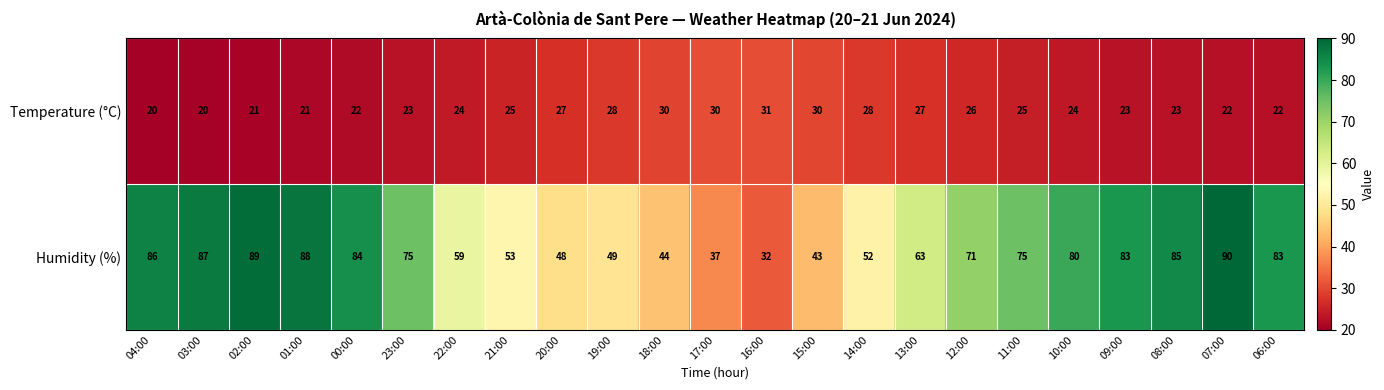

Which label corresponds to the largest value in the chart?

07:00